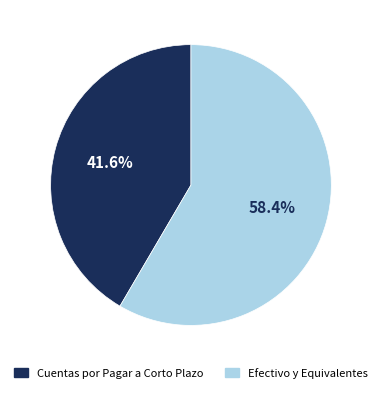

How much of the chart is everything except Cuentas por Pagar a Corto Plazo?

58.4%